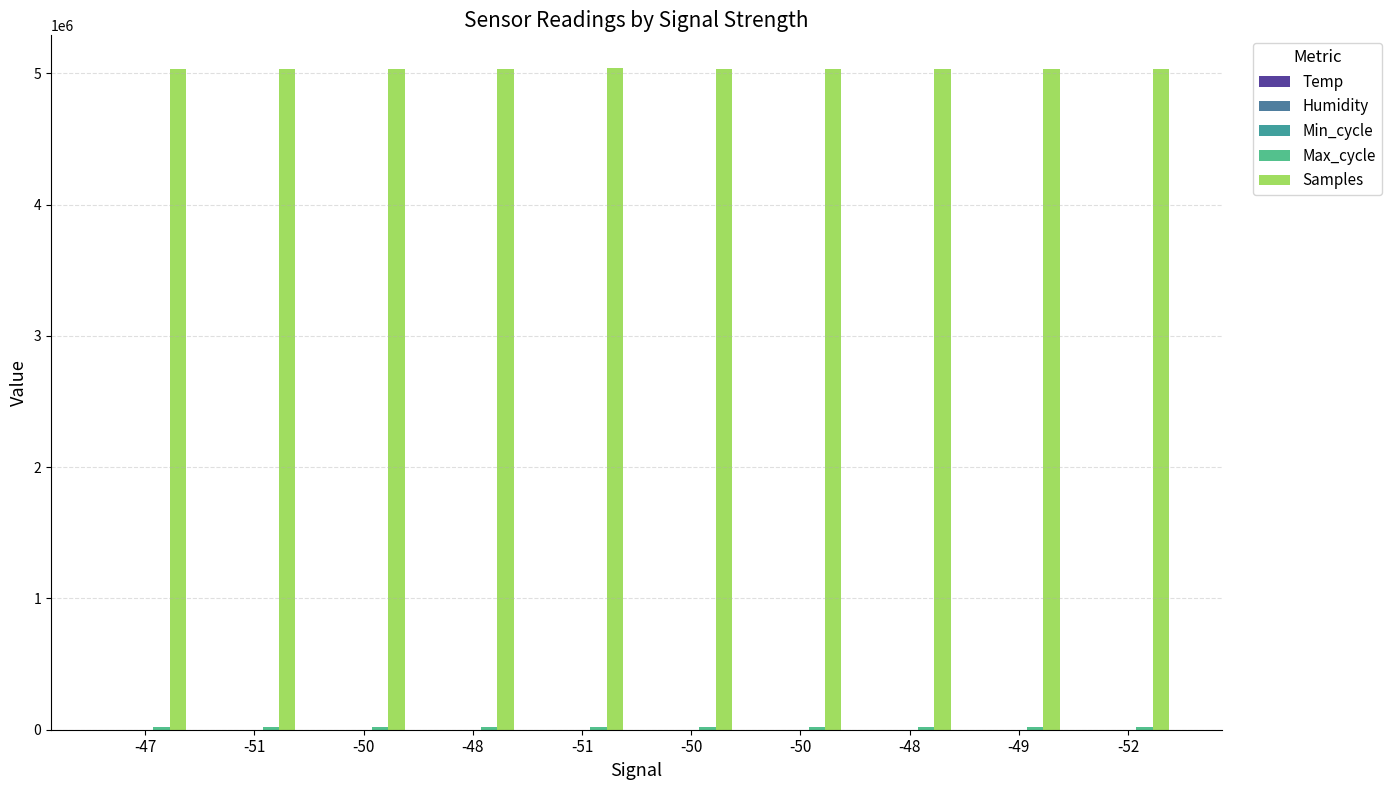

At which label is Samples closest to 5034943?

-51